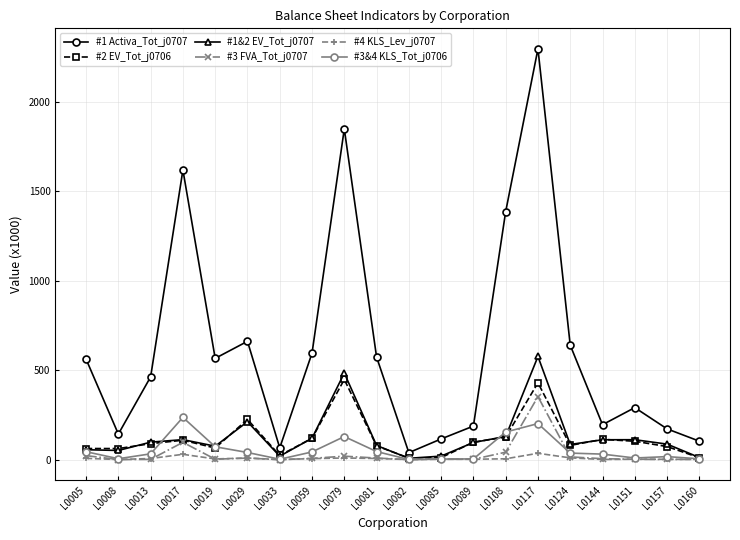

At how many categories does at least one series exceed 1256?

4